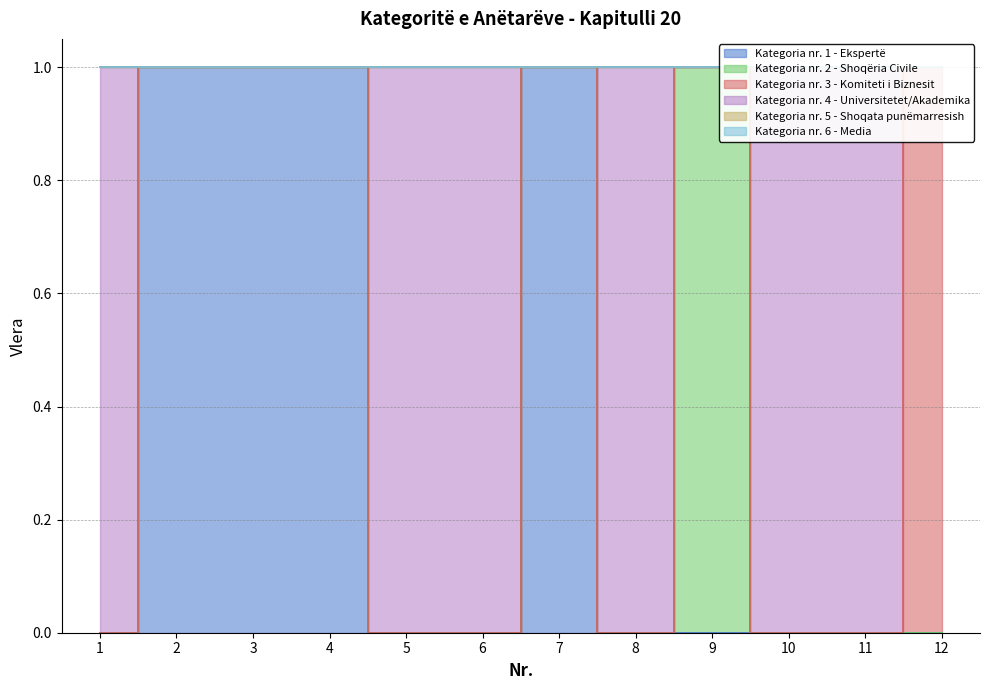

Reading left to right, what are all the values shown in this chart?

Kategoria nr. 1 - Ekspertë: 0	1	1	1	0	0	1	0	0	0	0	0
Kategoria nr. 2 - Shoqëria Civile: 0	0	0	0	0	0	0	0	1	0	0	0
Kategoria nr. 3 - Komiteti i Biznesit: 0	0	0	0	0	0	0	0	0	0	0	1
Kategoria nr. 4 - Universitetet/Akademika: 1	0	0	0	1	1	0	1	0	1	1	0
Kategoria nr. 5 - Shoqata punëmarresish: 0	0	0	0	0	0	0	0	0	0	0	0
Kategoria nr. 6 - Media: 0	0	0	0	0	0	0	0	0	0	0	0